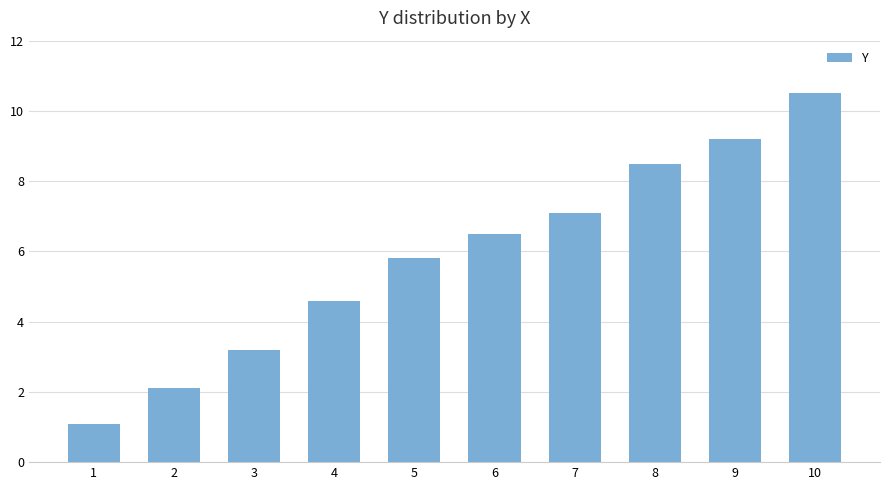

What is the difference between the values at 9 and 8?

0.7